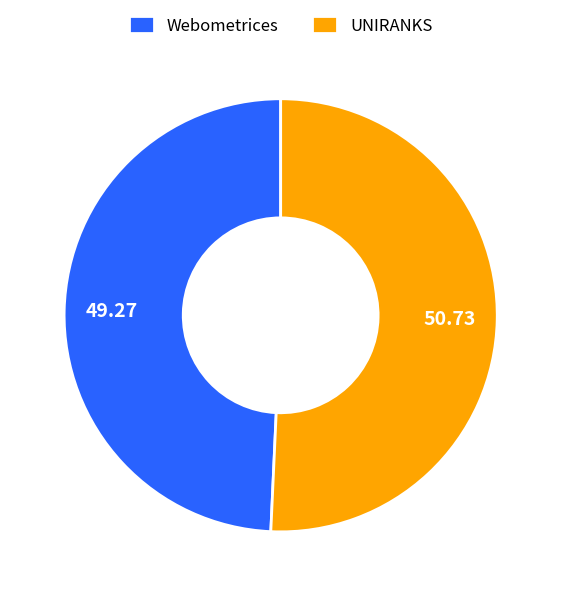

Between Webometrices and UNIRANKS, which is larger?

UNIRANKS